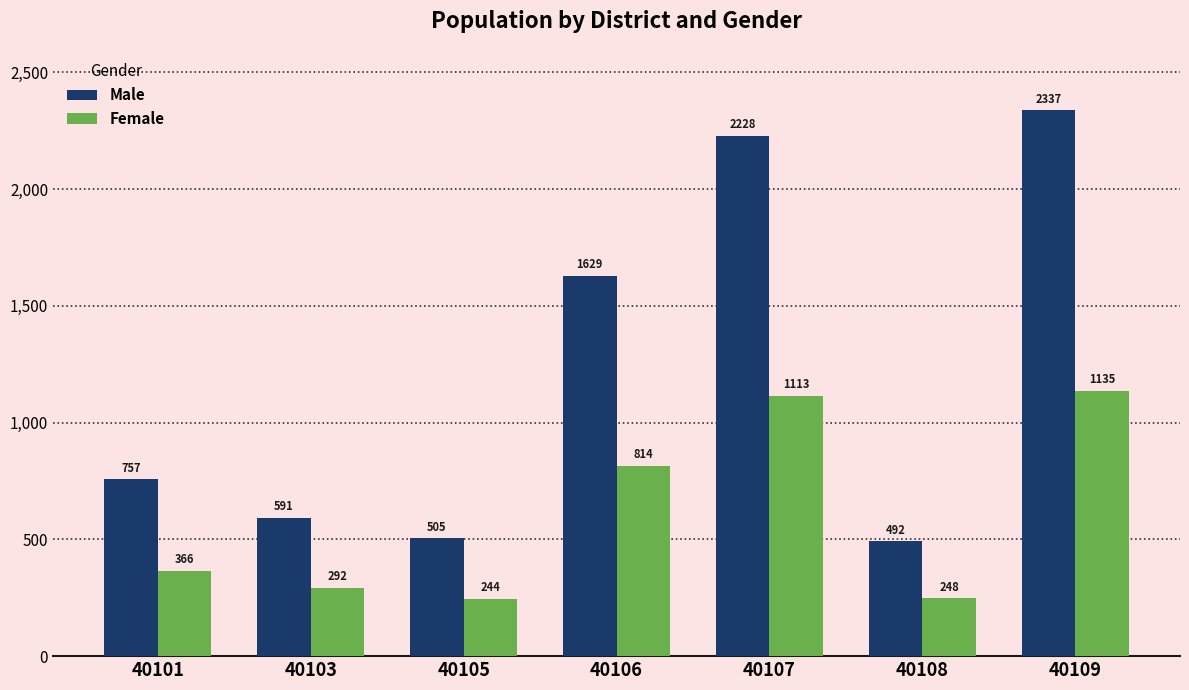

Does the chart contain any negative values?

No